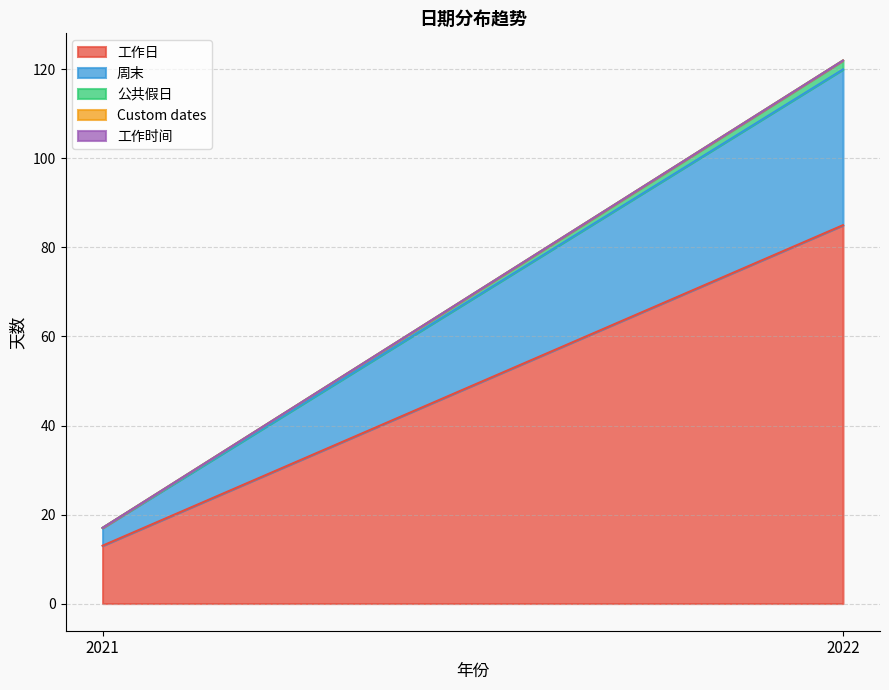

What is the value of the 工作日 point at the 1st from the left?

13